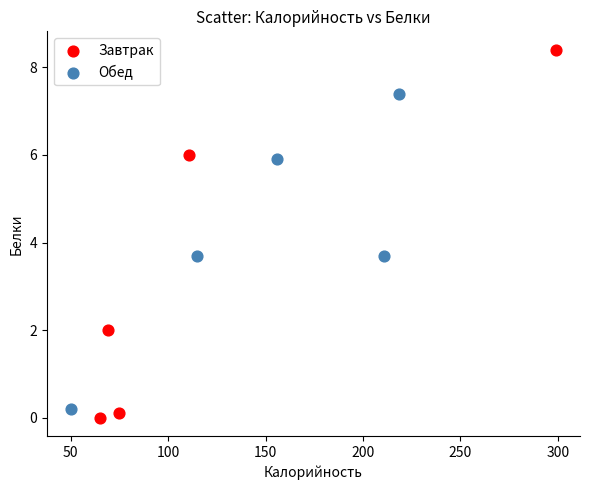

Which series has the largest Y range (max minus min)?

Завтрак